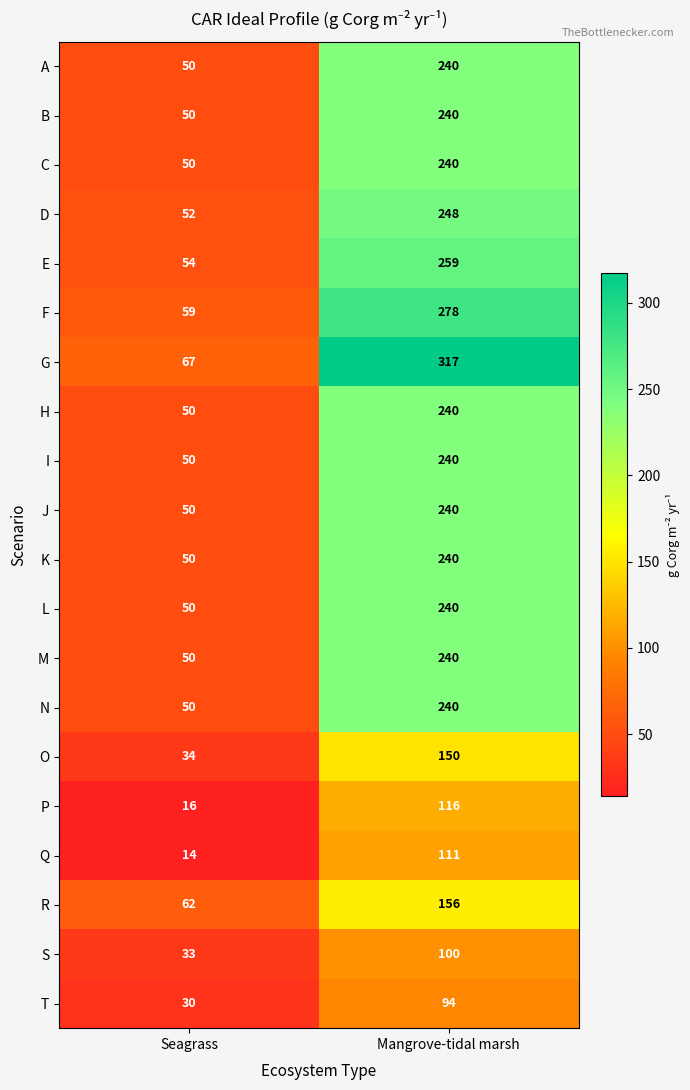

Which category has the lowest value across all series?

Seagrass